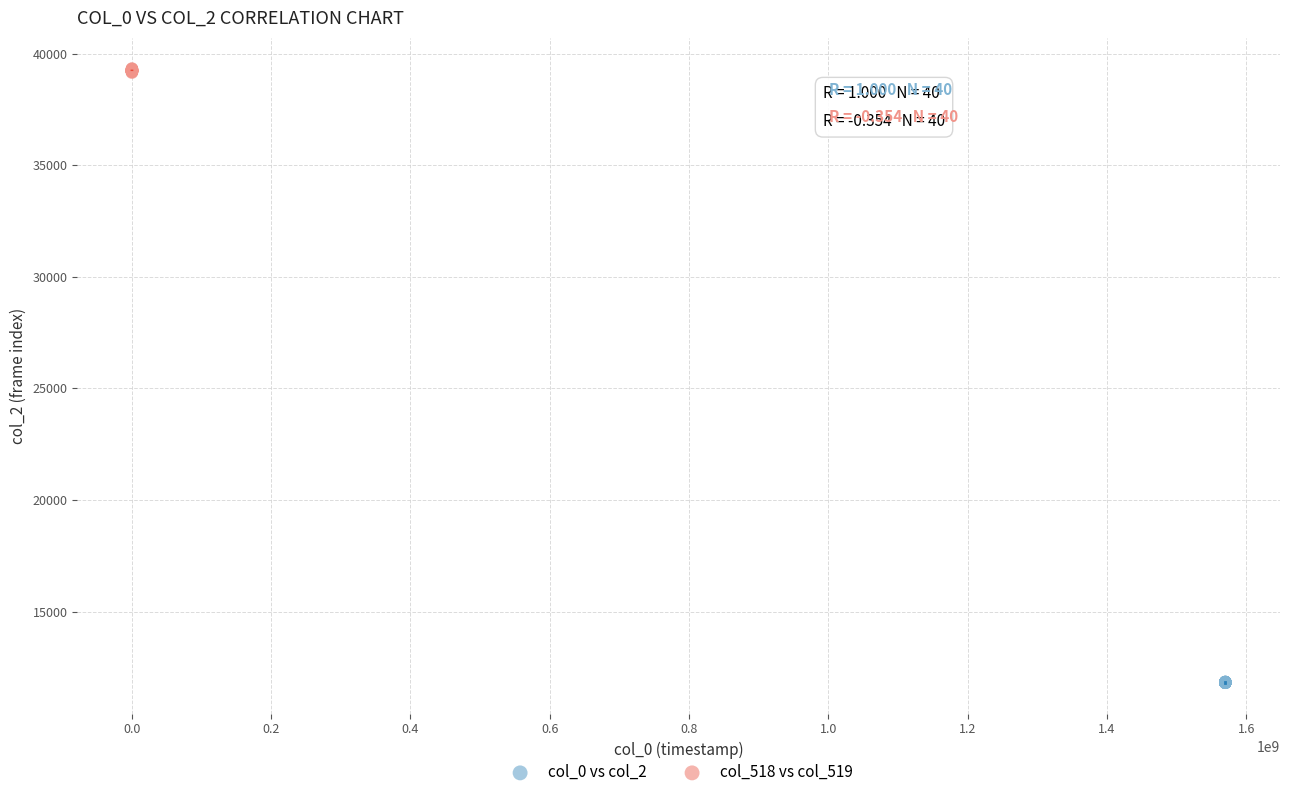

Which series has the widest spread of Y values?

col_518 vs col_519